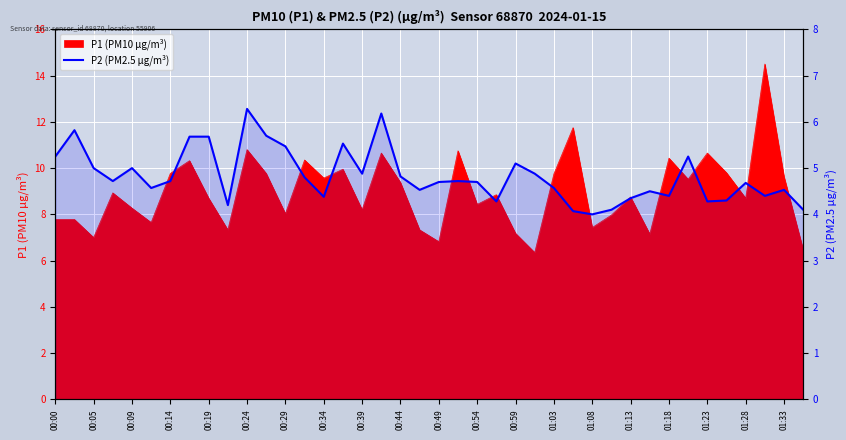

What is the change in value from 01:18 to 01:23?

-0.1